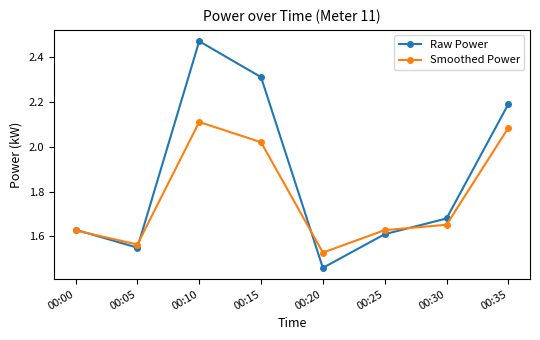

True or false: Smoothed Power has a value of 2.7 at 00:25.

False